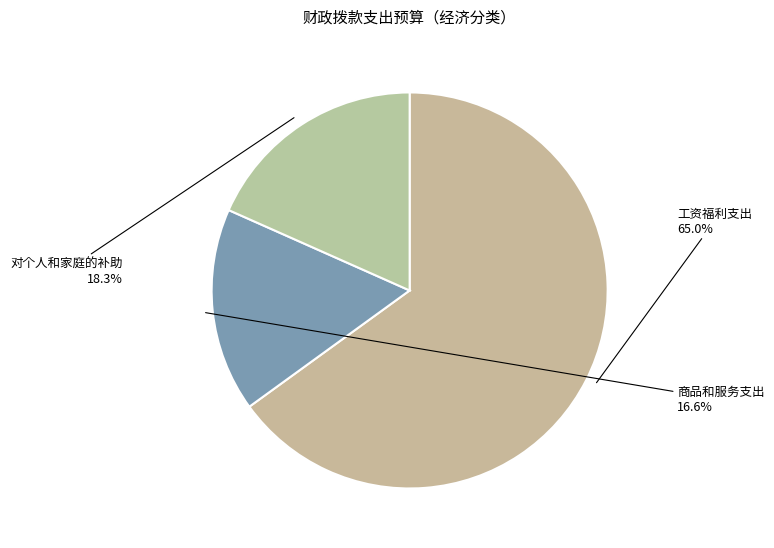

Combined, do 工资福利支出 and 对个人和家庭的补助 account for over 50%?

Yes